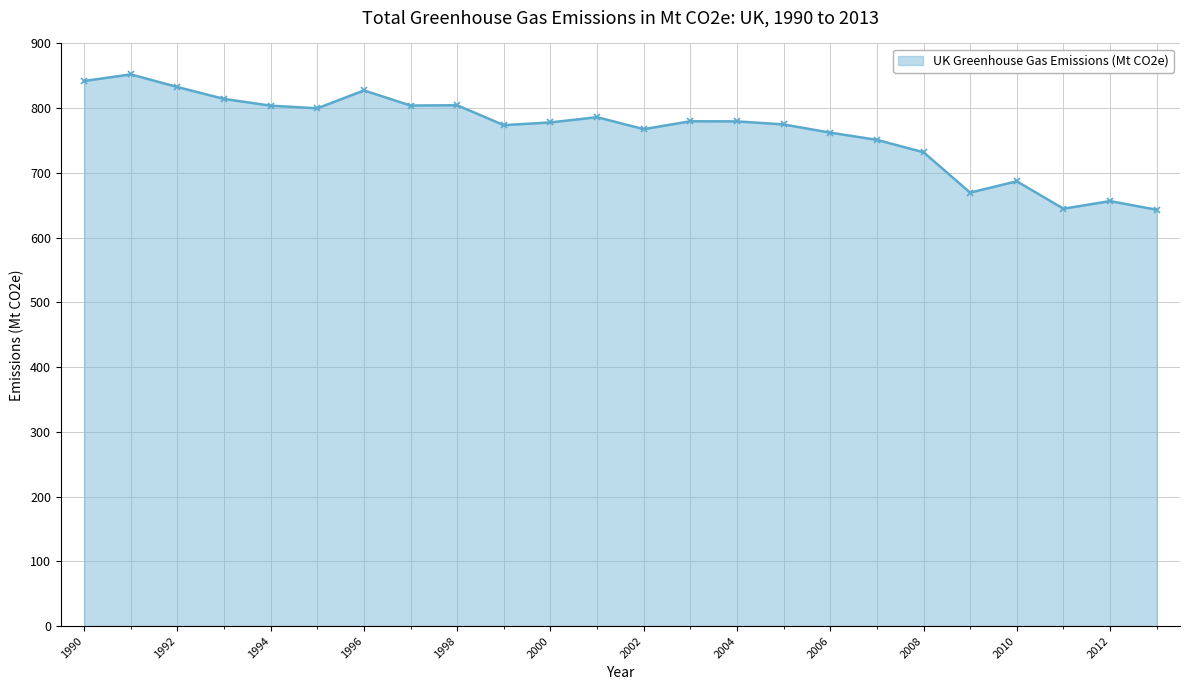

What is the value of the 20th point from the left?

669.6